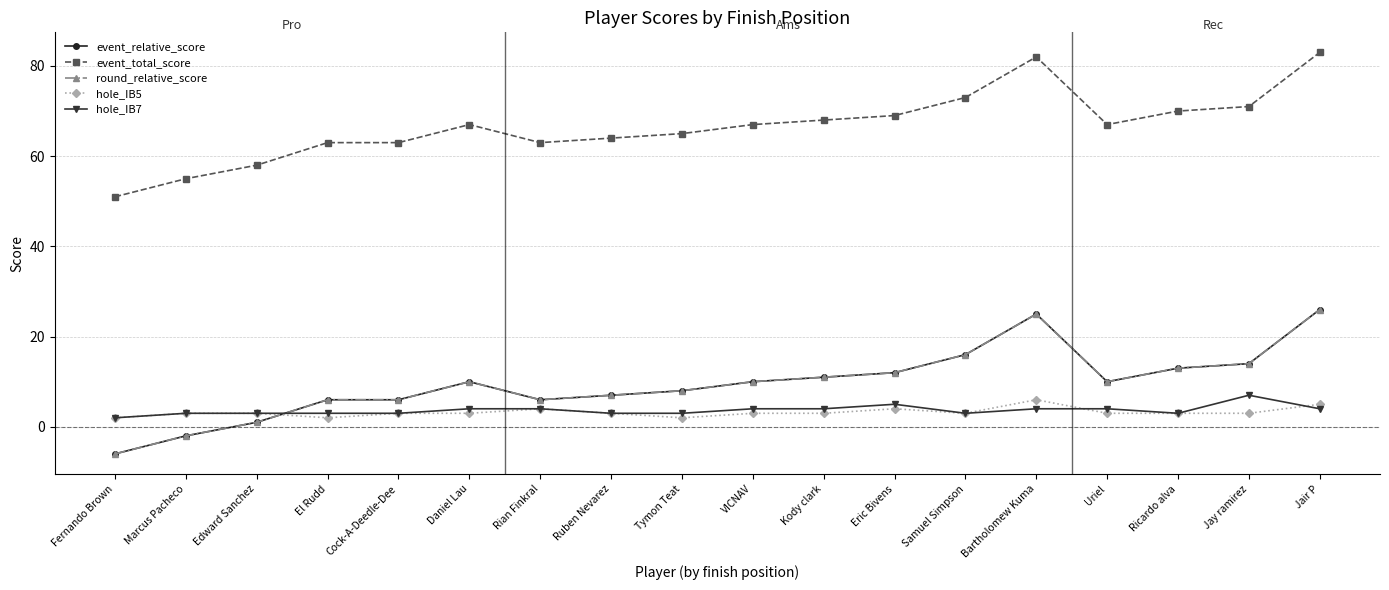

At which category does hole_IB5 reach its first local valley?

El Rudd